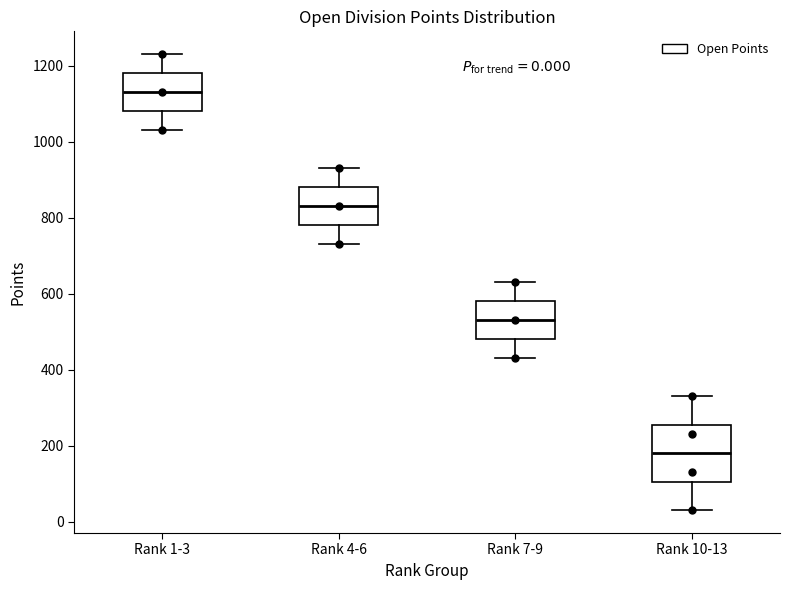

Which box has the highest median line?

Rank 1-3